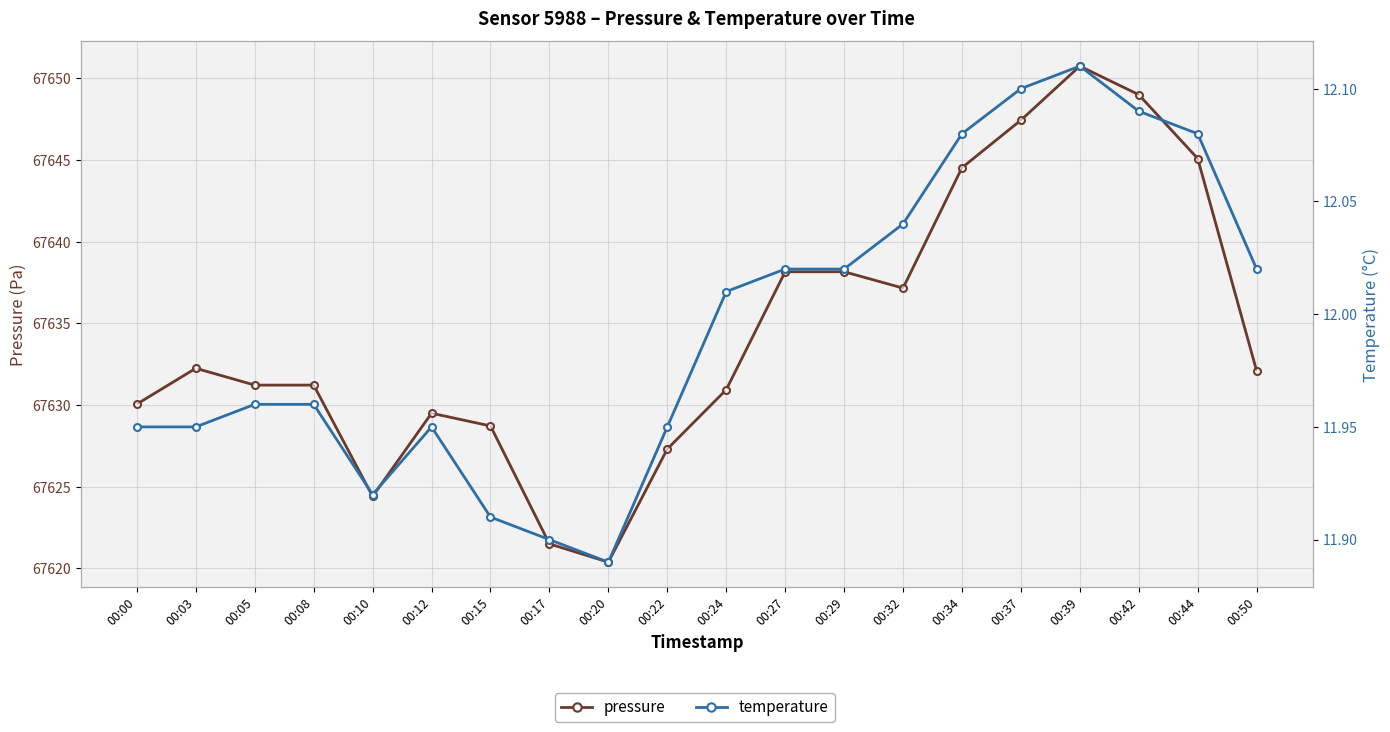

At which label is pressure closest to 67635?

00:32